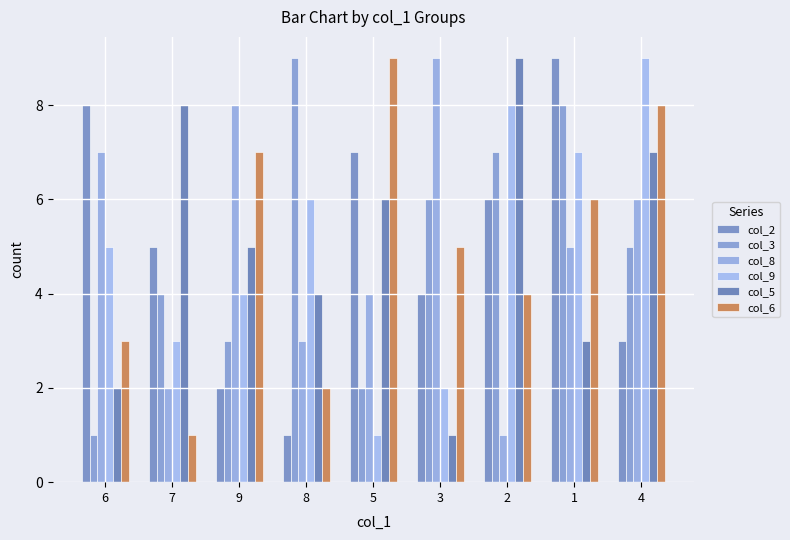

Reading left to right, extract all data points from this chart.

col_2: 8	5	2	1	7	4	6	9	3
col_3: 1	4	3	9	2	6	7	8	5
col_8: 7	2	8	3	4	9	1	5	6
col_9: 5	3	4	6	1	2	8	7	9
col_5: 2	8	5	4	6	1	9	3	7
col_6: 3	1	7	2	9	5	4	6	8